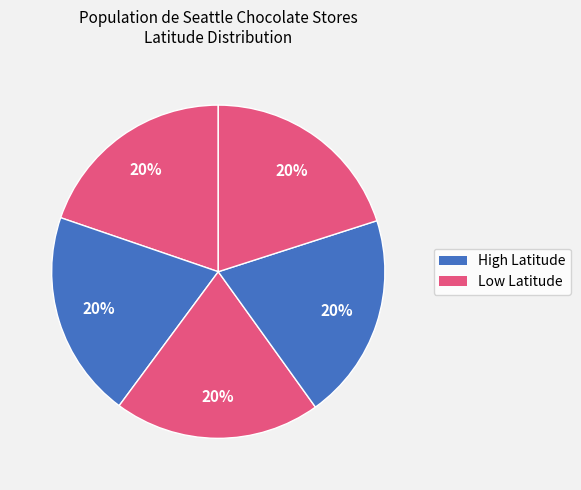

How many segments does this pie chart have?

5